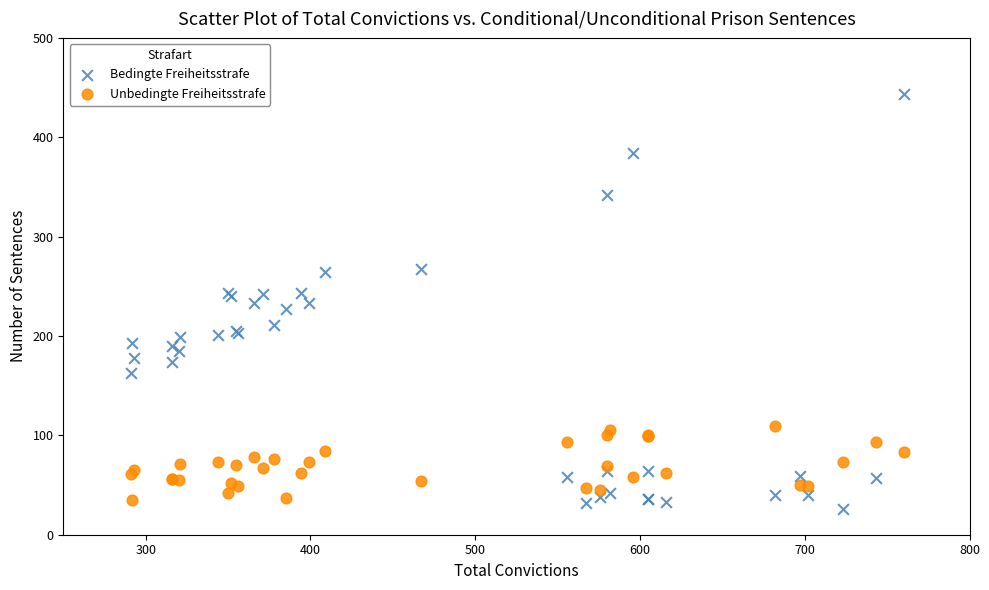

Which series reaches the maximum Y coordinate?

Bedingte Freiheitsstrafe